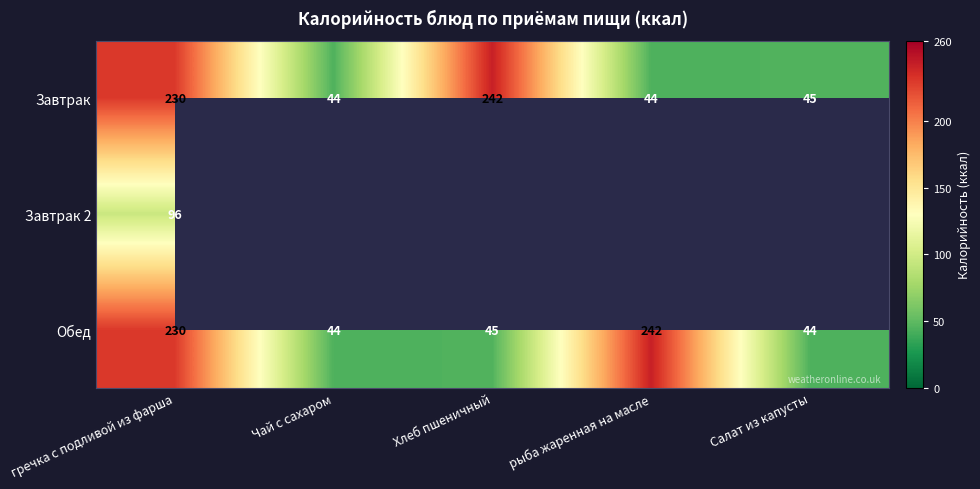

The value of Обед at Чай с сахаром is 44. True or false?

True